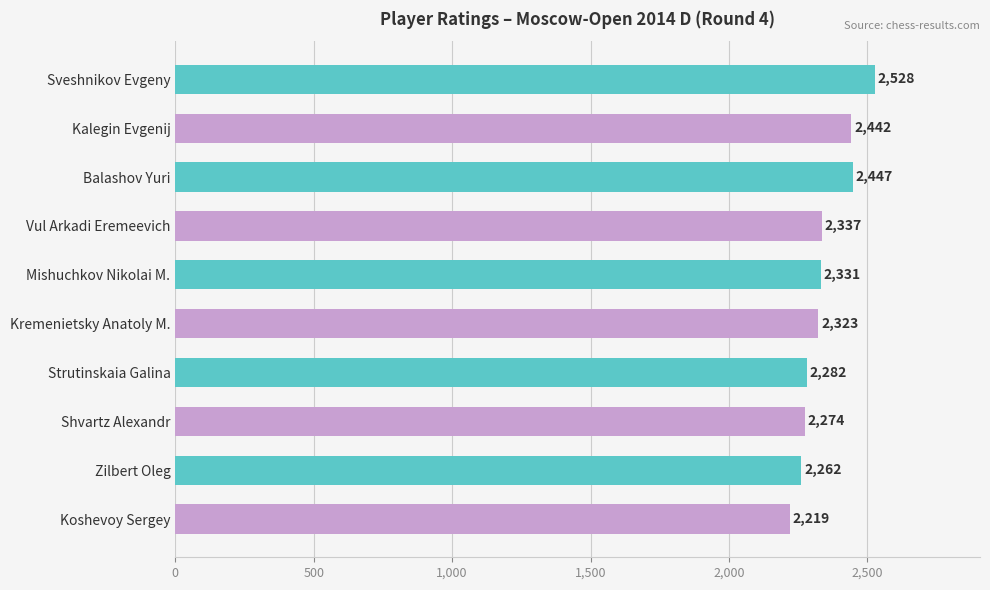

Reading top to bottom, list all the values displayed in this chart.

2528	2442	2447	2337	2331	2323	2282	2274	2262	2219